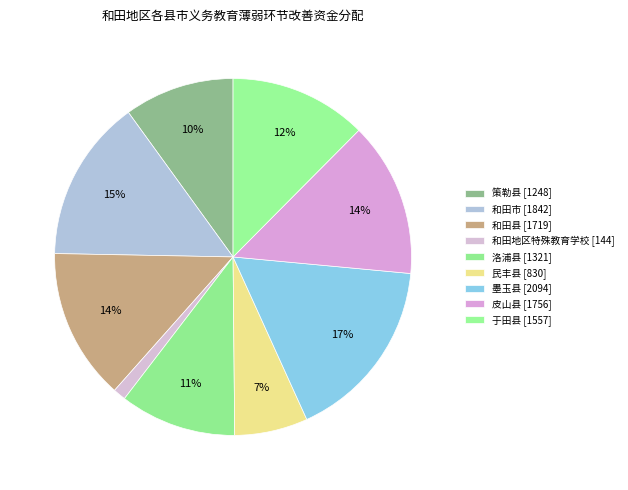

How many segments does this pie chart have?

9